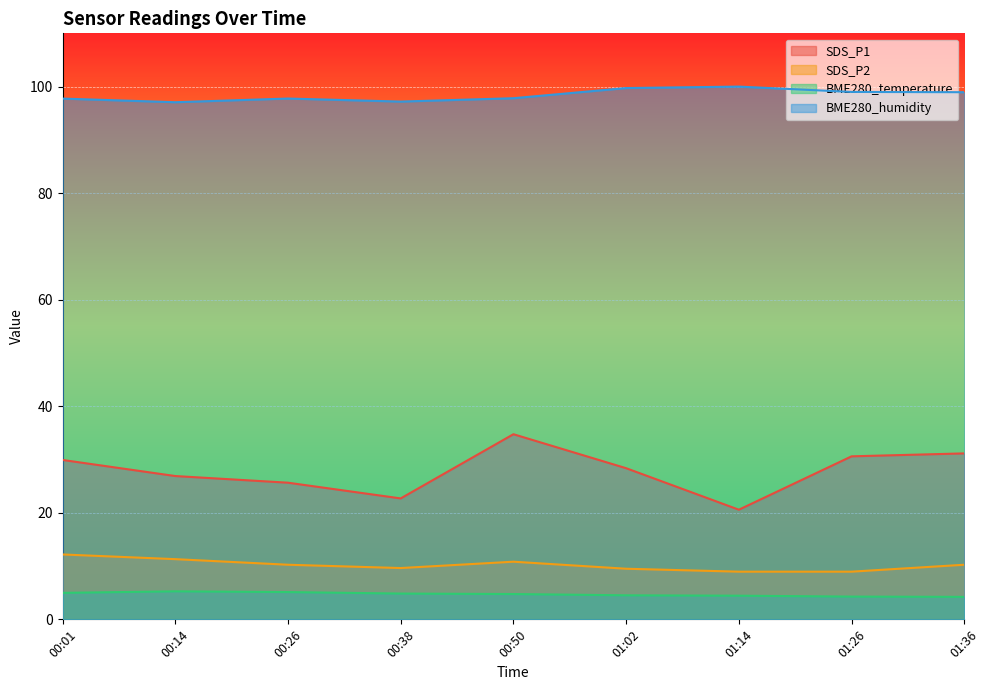

How many interior local valleys does the SDS_P1 series have?

2